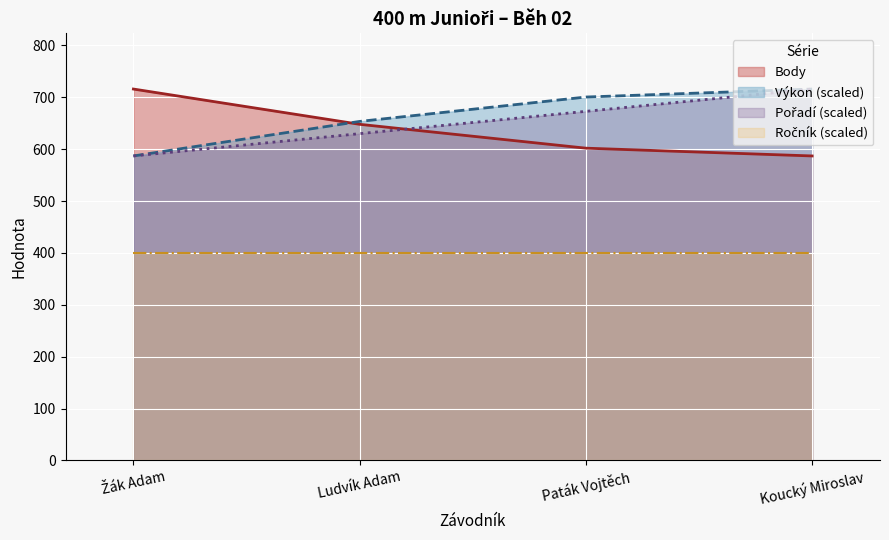

Does the chart display data point markers on the line(s)?

No